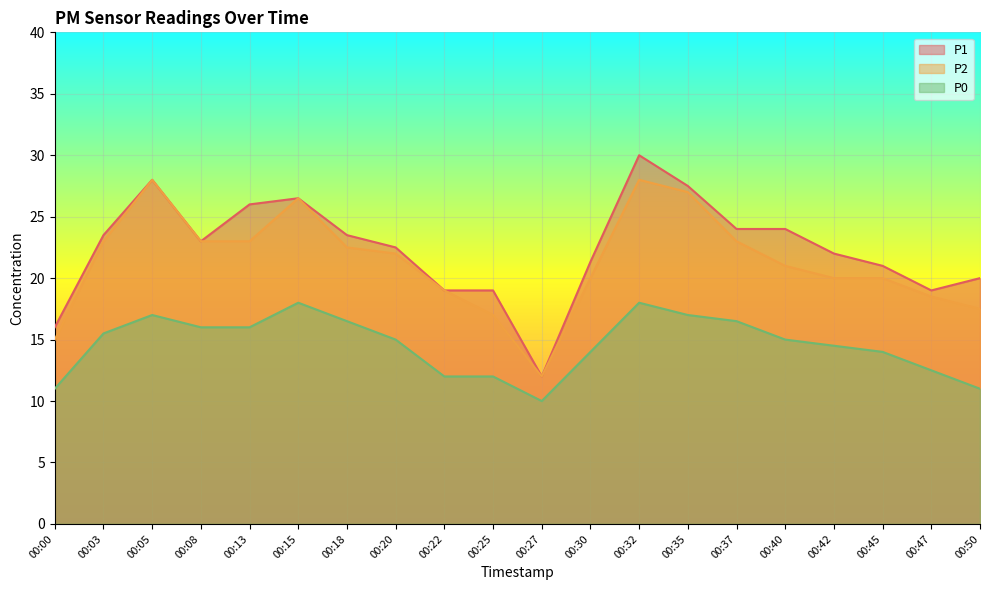

Where is the first local minimum for P0?

00:27